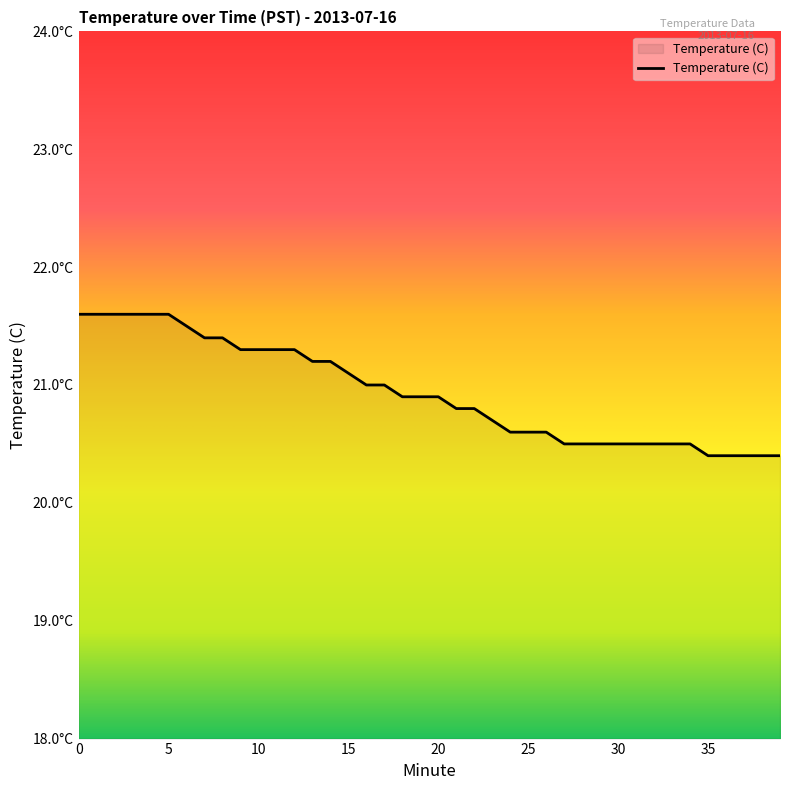

Rank the categories by value from highest to lowest.

0, 1, 2, 3, 4, 5, 6, 7, 8, 9, 10, 11, 12, 13, 14, 15, 16, 17, 18, 19, 20, 21, 22, 23, 24, 25, 26, 27, 28, 29, 30, 31, 32, 33, 34, 35, 36, 37, 38, 39